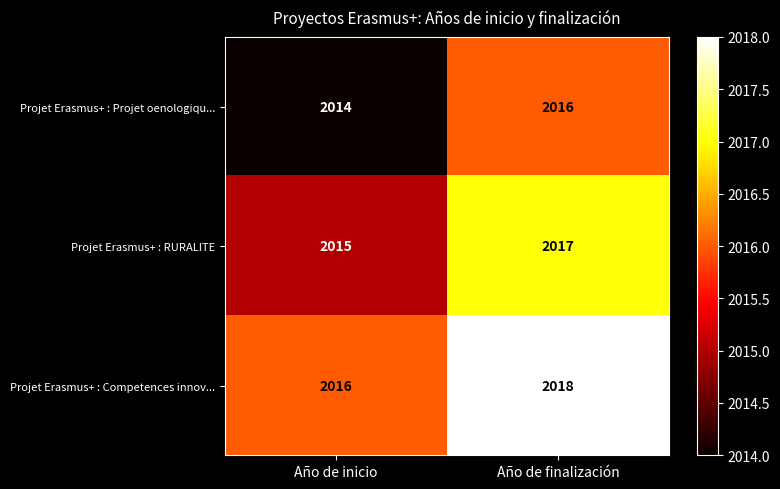

What is the sum of the Projet Erasmus+ : RURALITE values at Año de inicio and Año de finalización?

4032